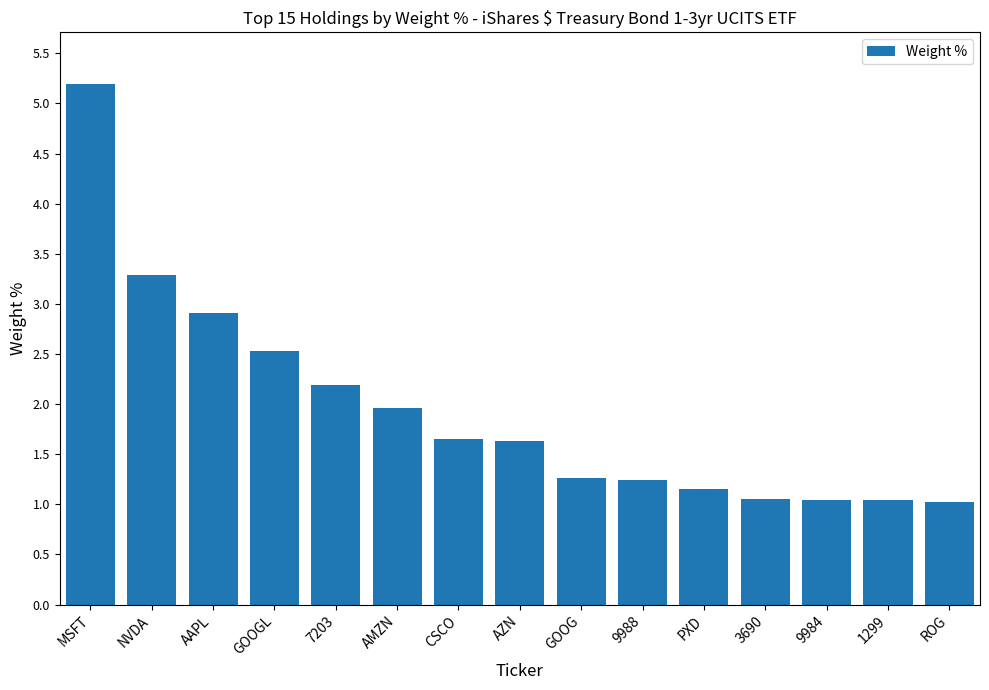

Is it true that the value at CSCO is 3.0?

False